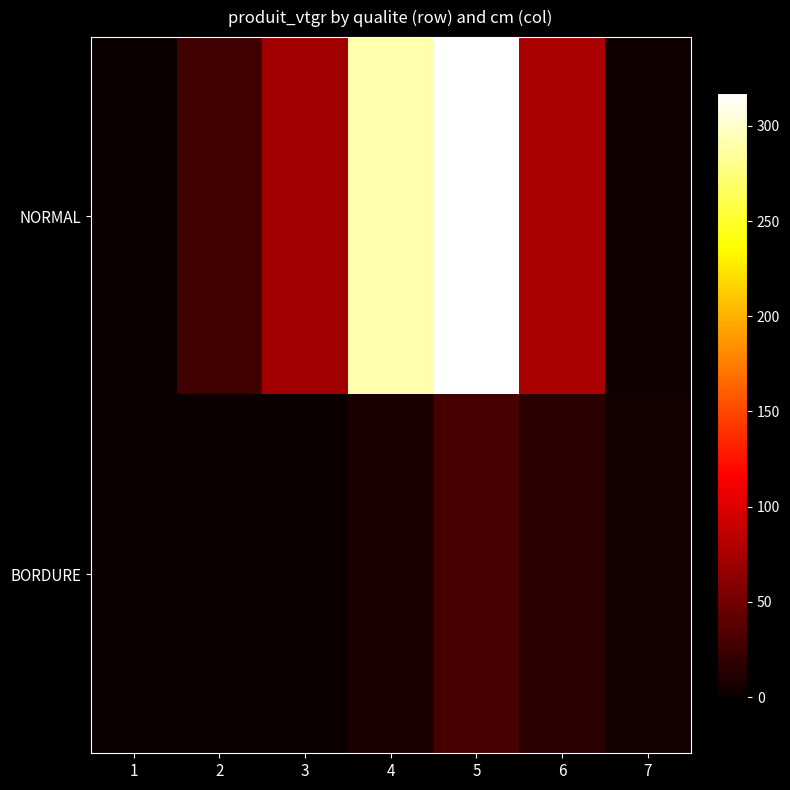

At 6, list the series in order from largest to smallest.

NORMAL, BORDURE